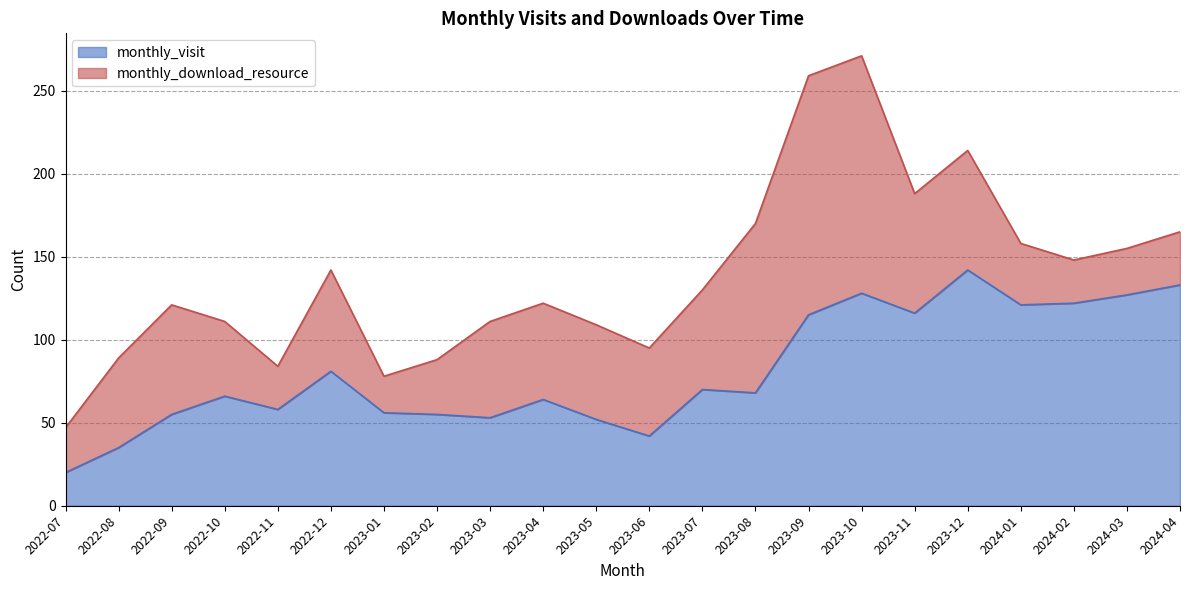

What is the maximum value shown in the chart?

142